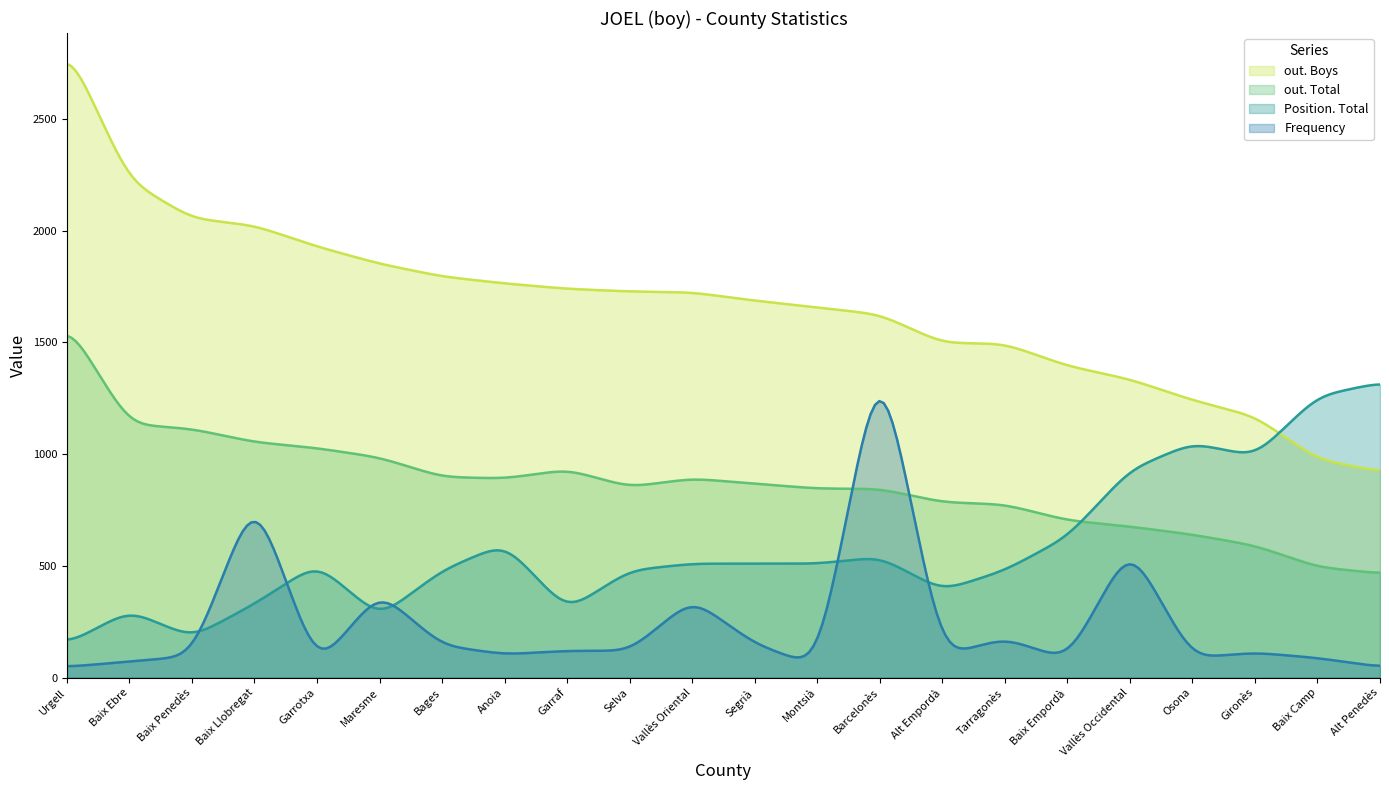

Which series has the largest total across all categories?

out. Boys